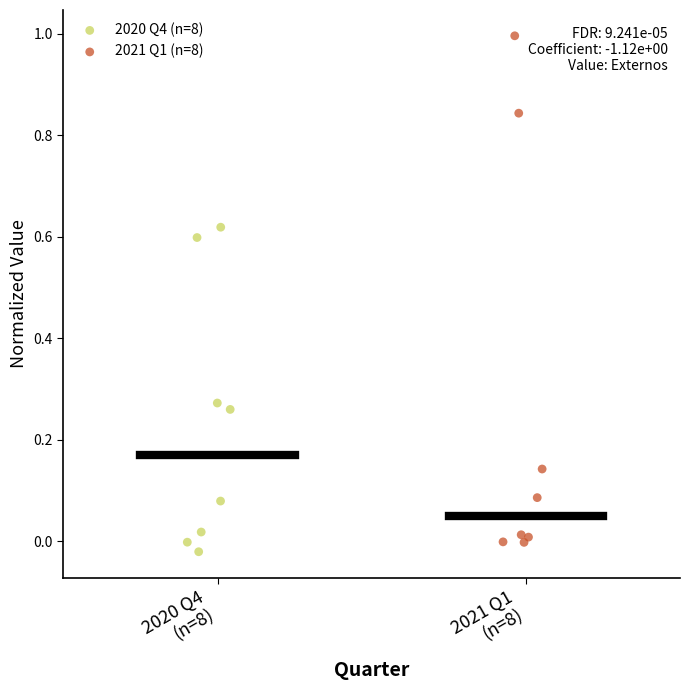

Which series reaches the maximum Y coordinate?

2021 Q1 (n=8)